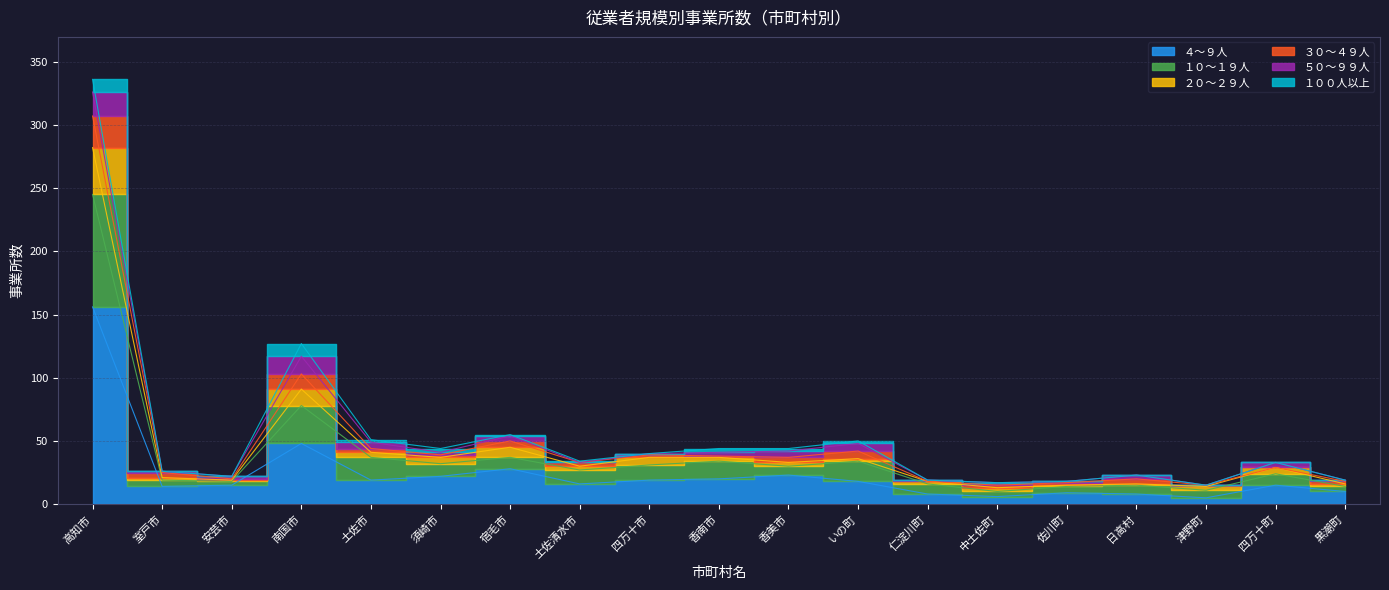

What is the difference between the highest and lowest values at 仁淀川町?

10